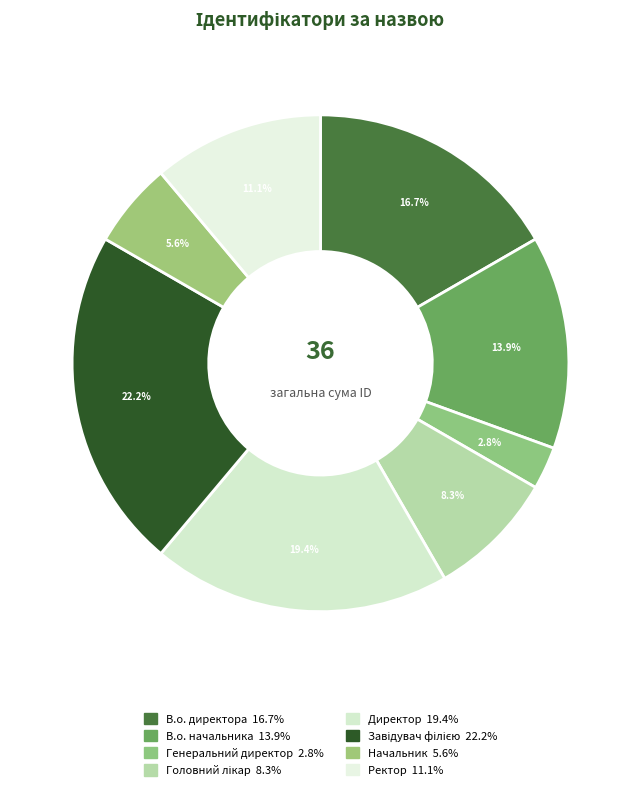

To the nearest percent, what percentage of the pie is В.о. начальника?

14%